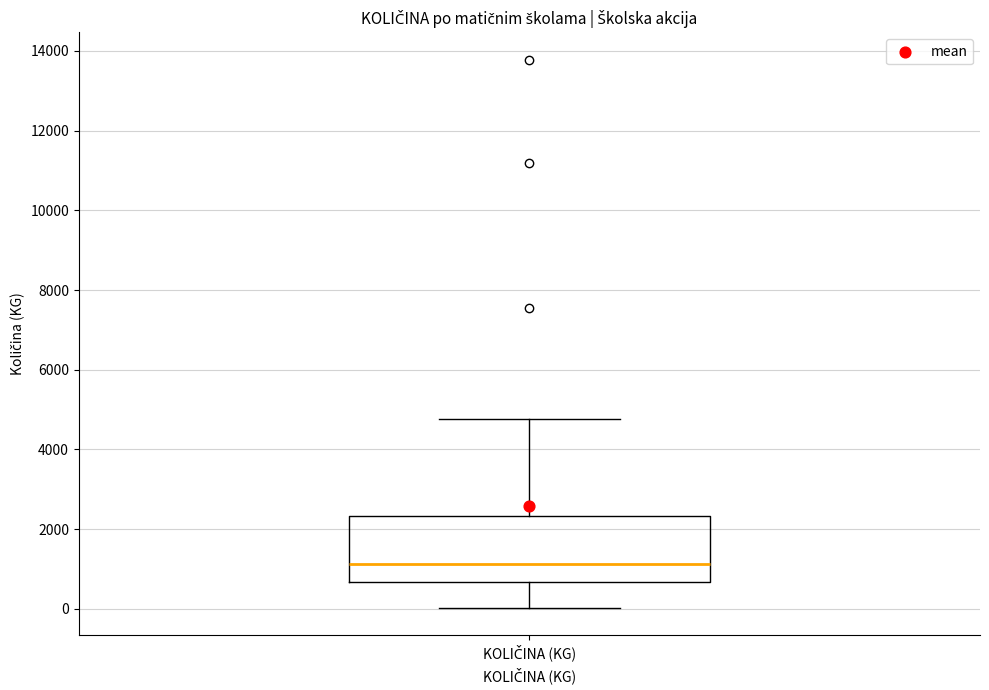

Where does the lower whisker of the box for KOLIČINA (KG) end on the y-axis? The values are not printed on the chart, so give them approximately, as read against the axis.

0